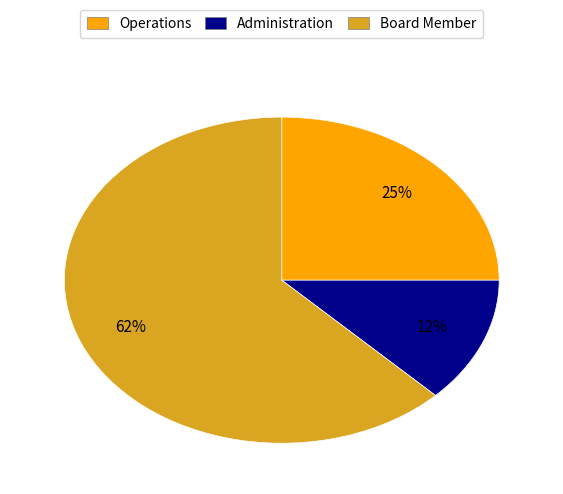

Do Administration and Operations together represent more than half of the pie?

No